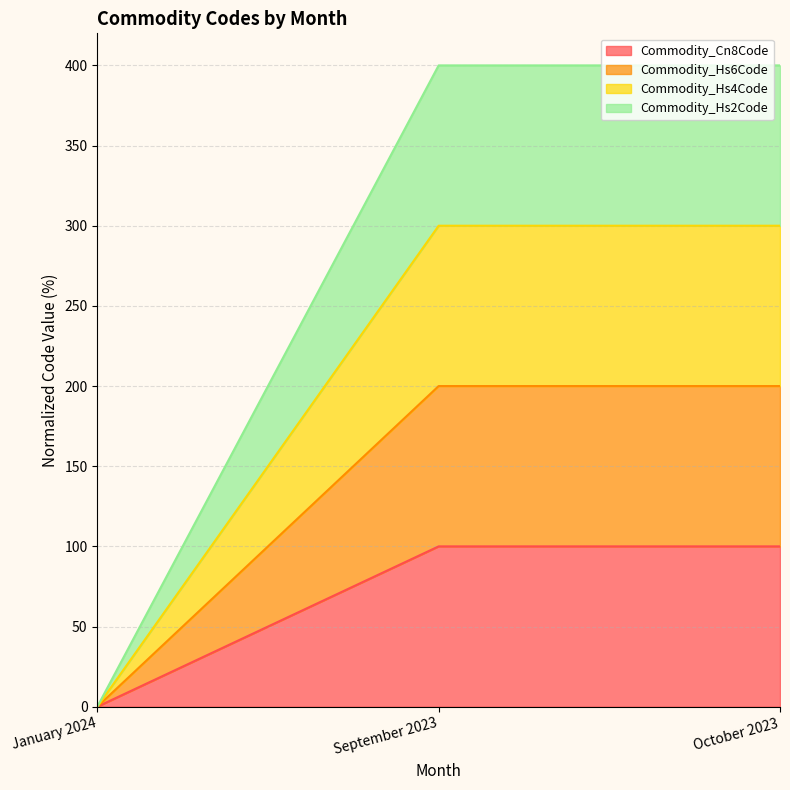

At which label does Commodity_Cn8Code first exceed 99?

September 2023